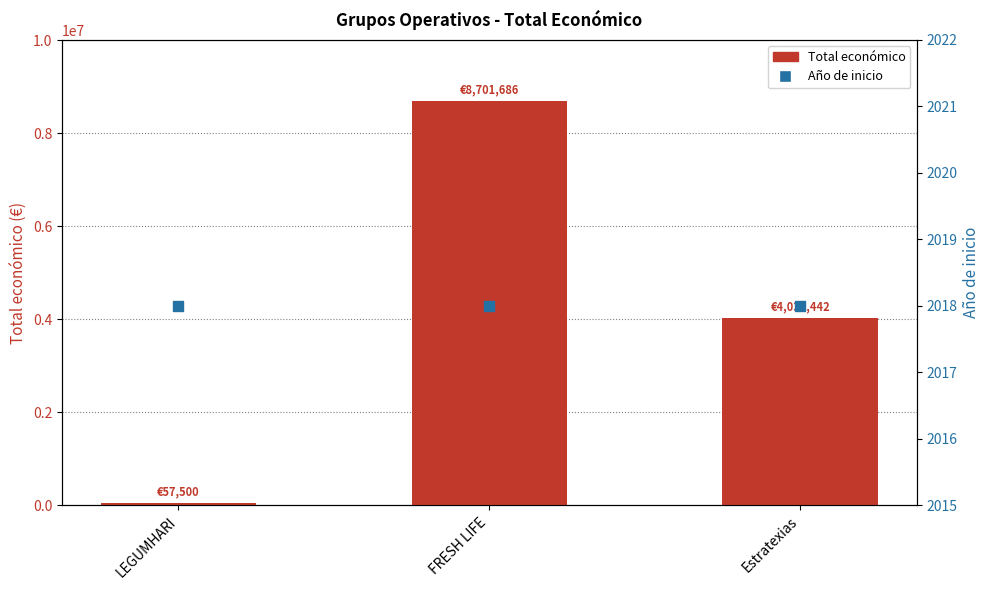

What are all the series names shown in the legend?

Total económico, Año de inicio